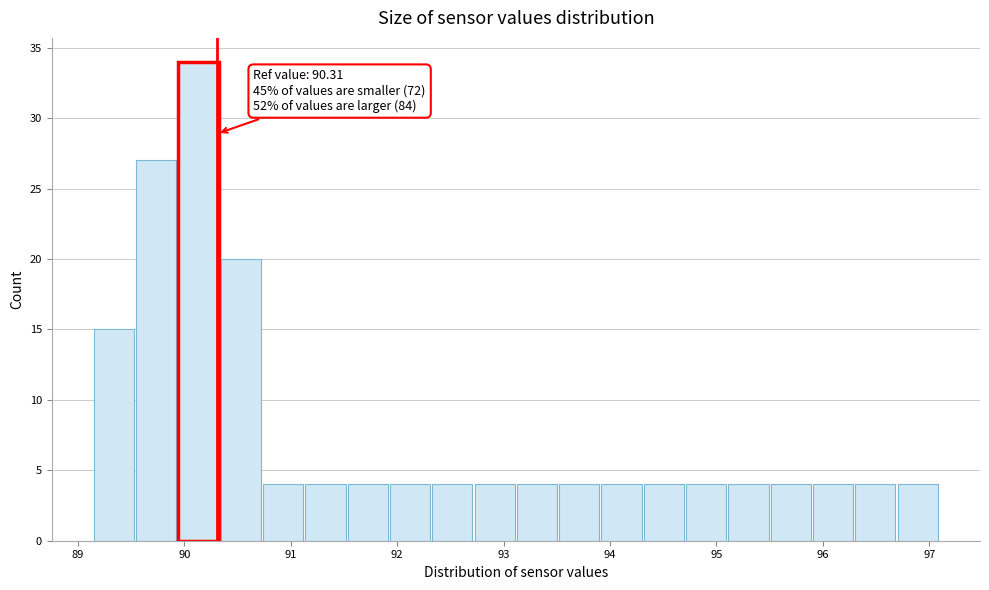

Around what value on the x-axis is the tallest bar? Give the approximate position of its centre, as read against the axis.

90.1